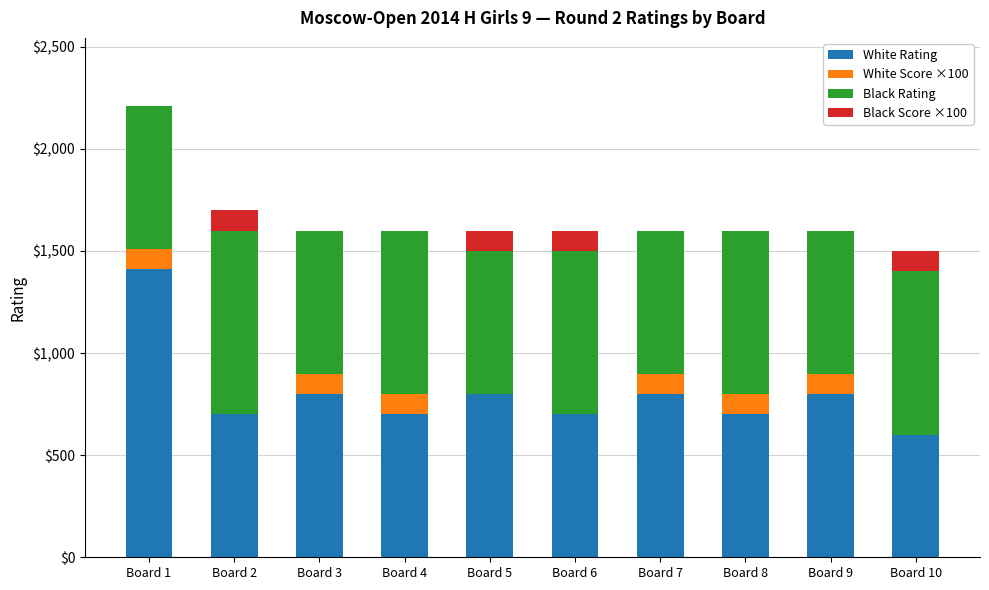

Which category has the highest value in the White Rating series?

Board 1